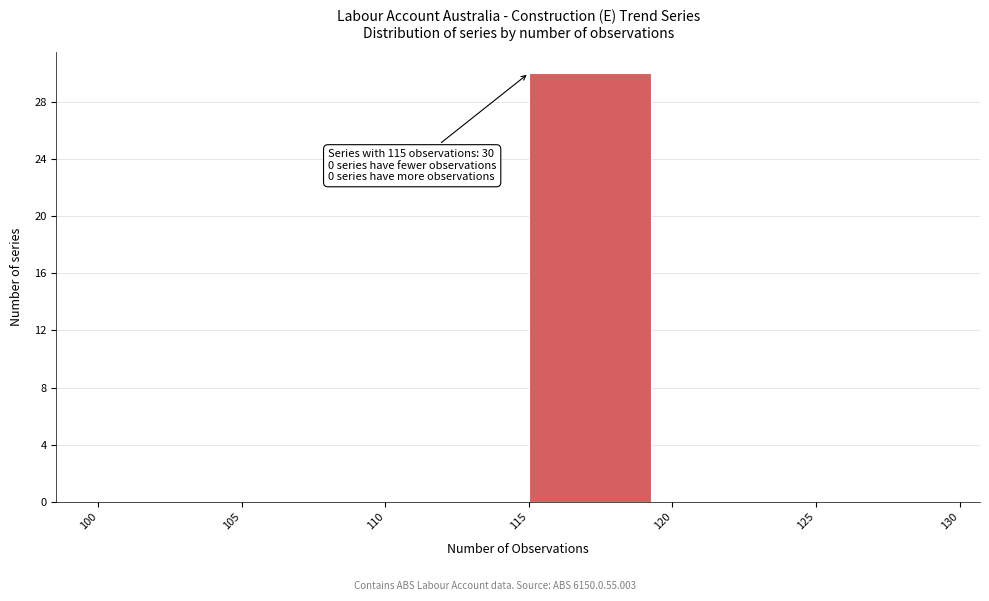

Over which range of the x-axis is the bar tallest?

115 to 120